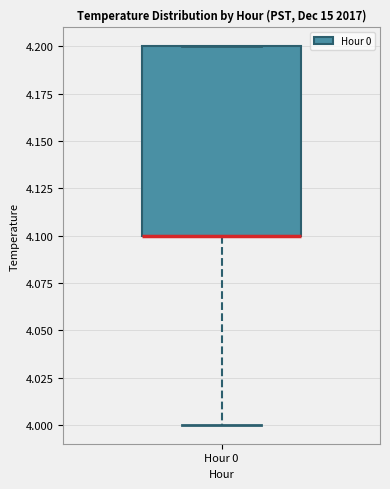

Where is the lower edge of the box for Hour 0 on the y-axis? The values are not printed on the chart, so give them approximately, as read against the axis.

4.1